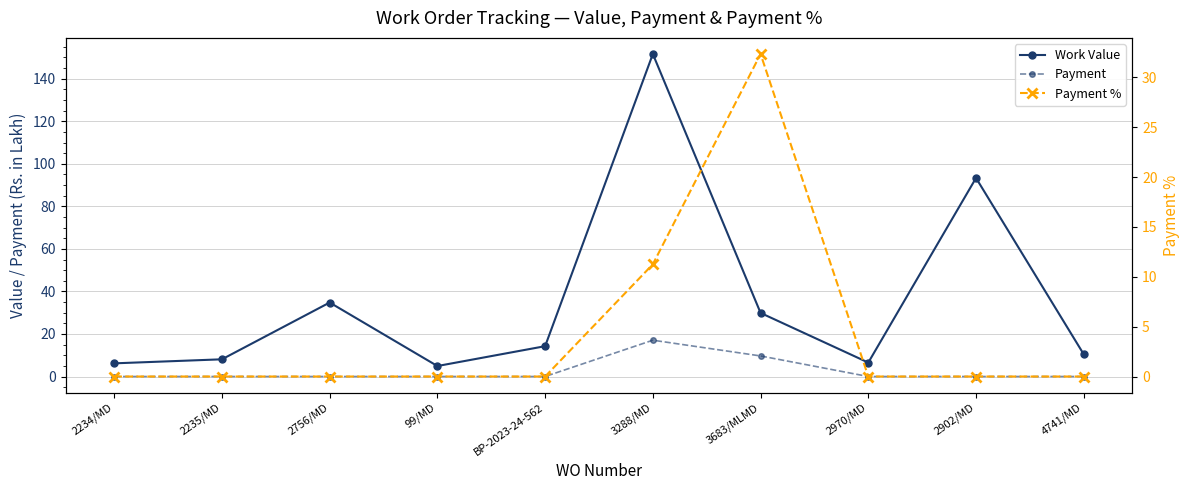

Where is the first local maximum for Payment?

3288/MD